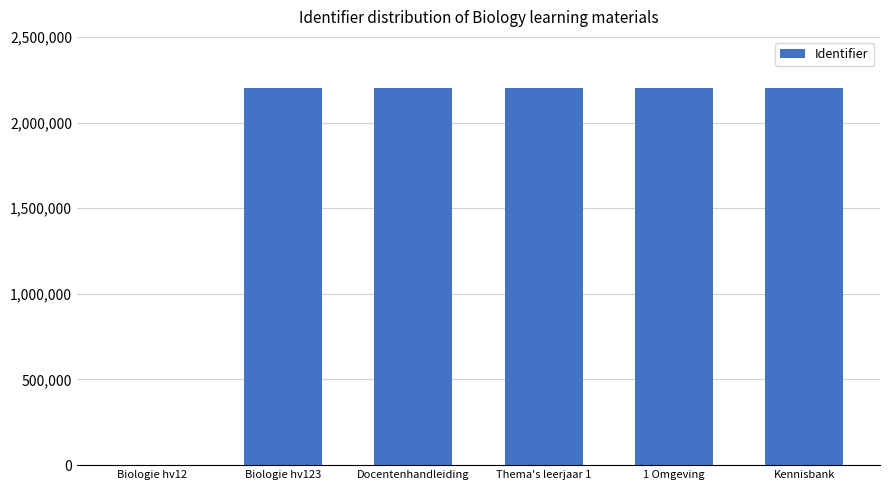

Count the number of data series in this chart.

1